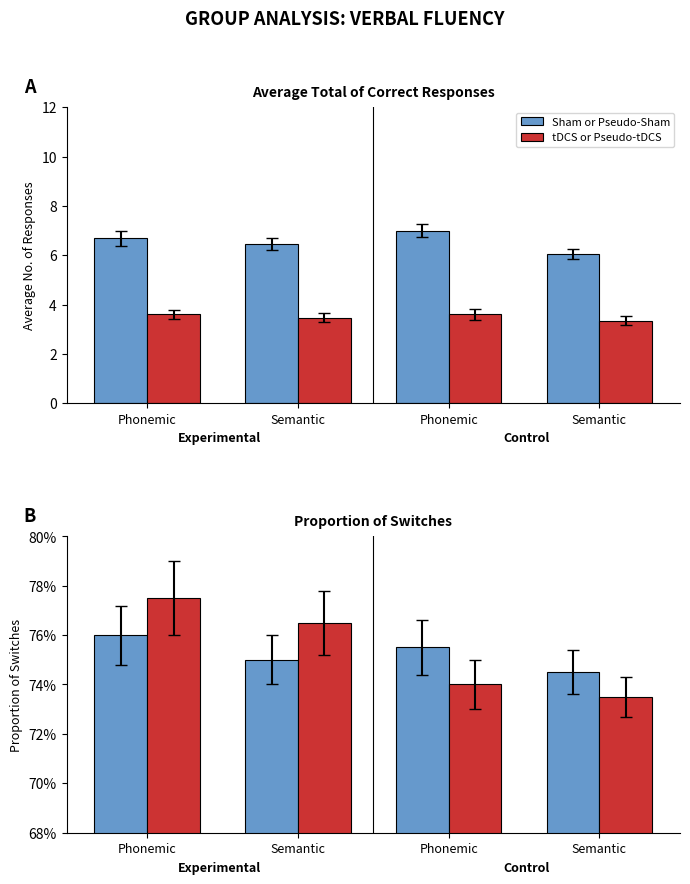

What are all the series names shown in the legend?

Sham or Pseudo-Sham, tDCS or Pseudo-tDCS